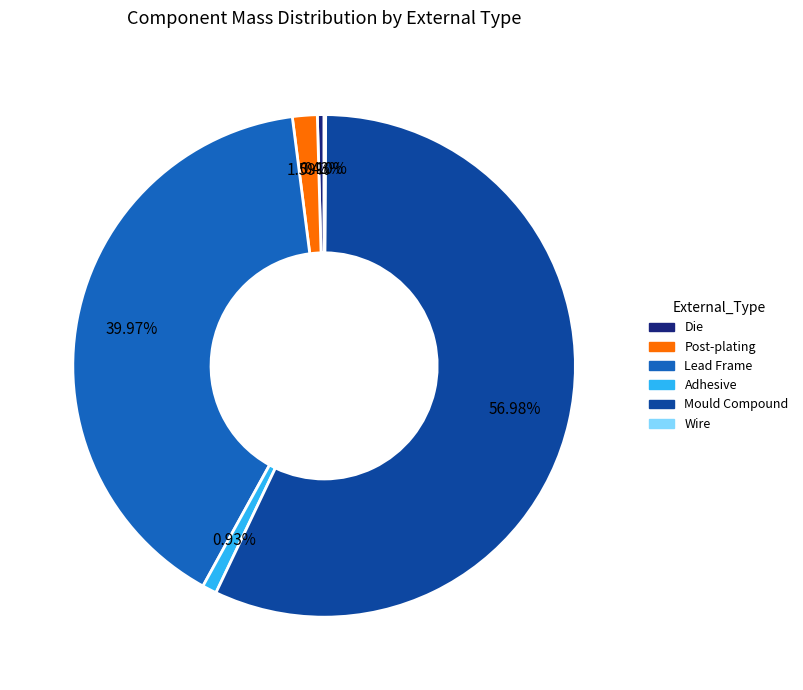

Do Adhesive and Lead Frame together represent more than half of the pie?

No